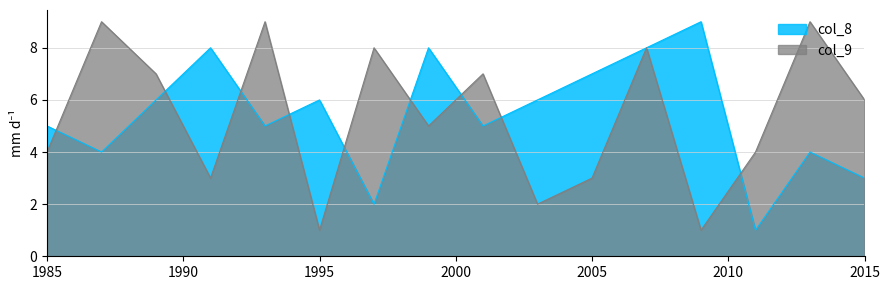

At 2005, list the series in order from largest to smallest.

col_8, col_9